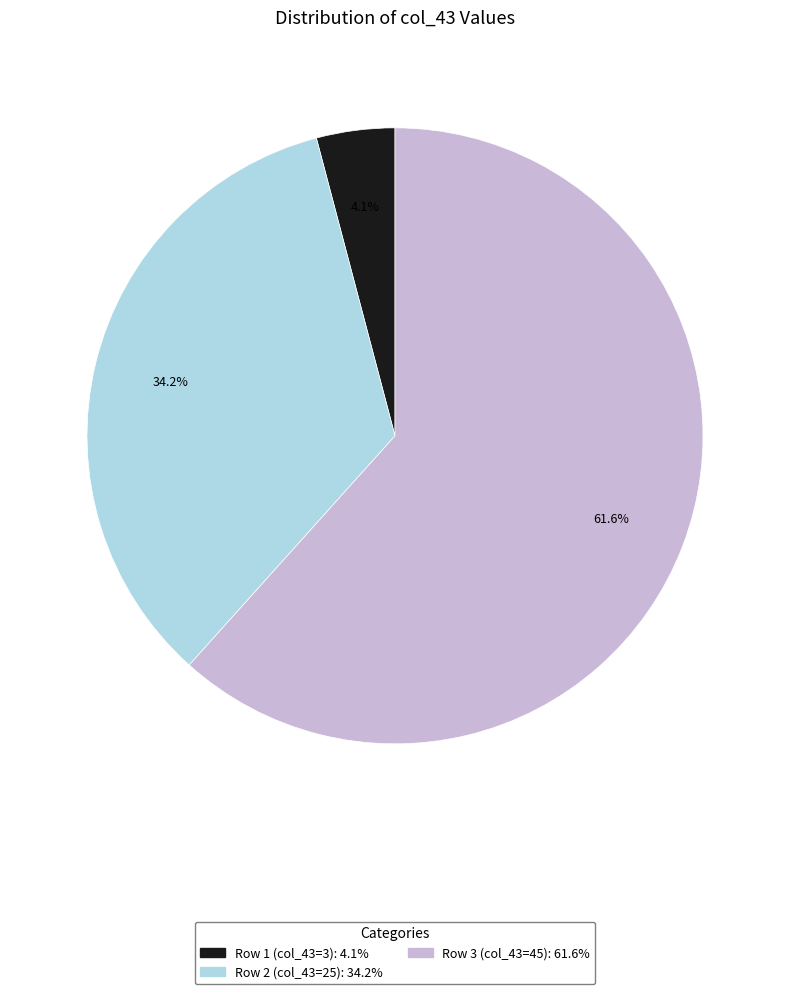

To the nearest percent, what is the combined percentage of Row 1 (col_43=3) and Row 3 (col_43=45)?

66%